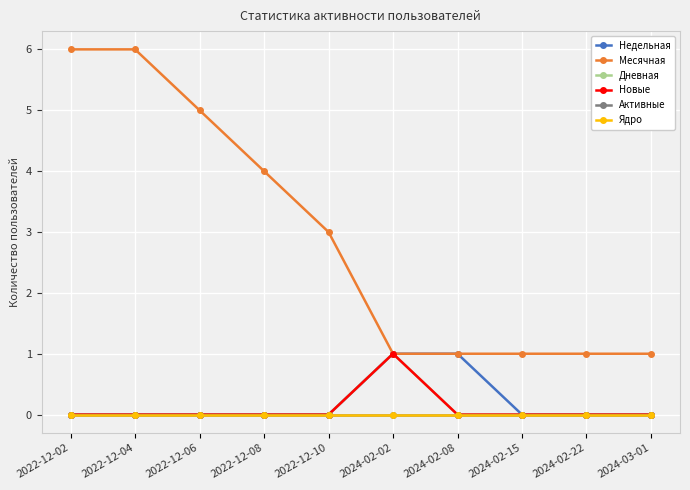

True or false: Месячная and Активные intersect in this chart.

False